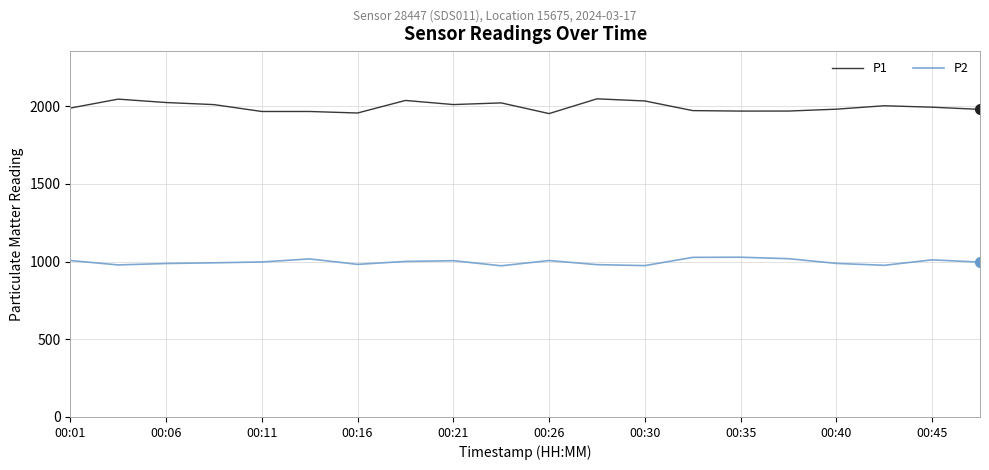

Which series has the largest total across all categories?

P1